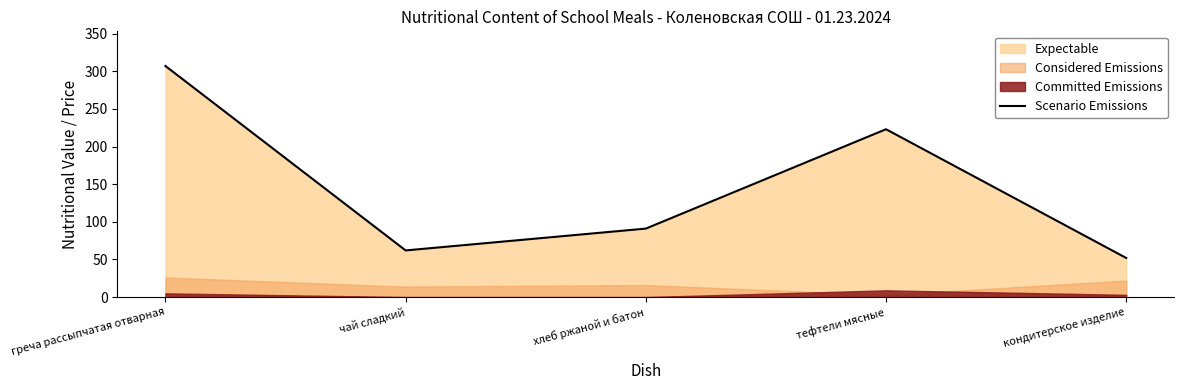

How many lines are shown in the chart?

1